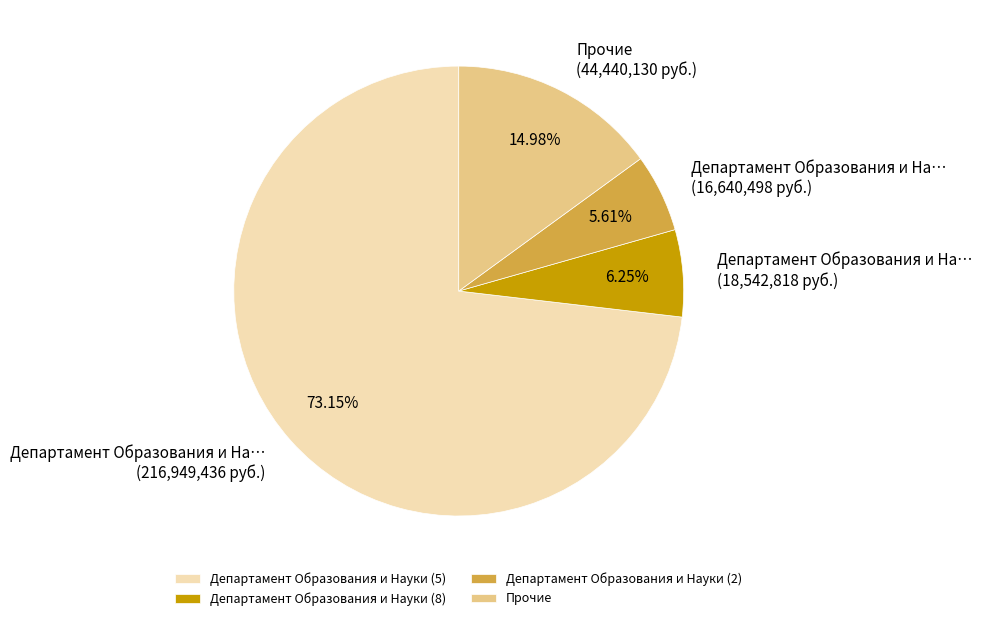

Which category has the smallest portion of the pie?

Департамент Образования и Науки (2)